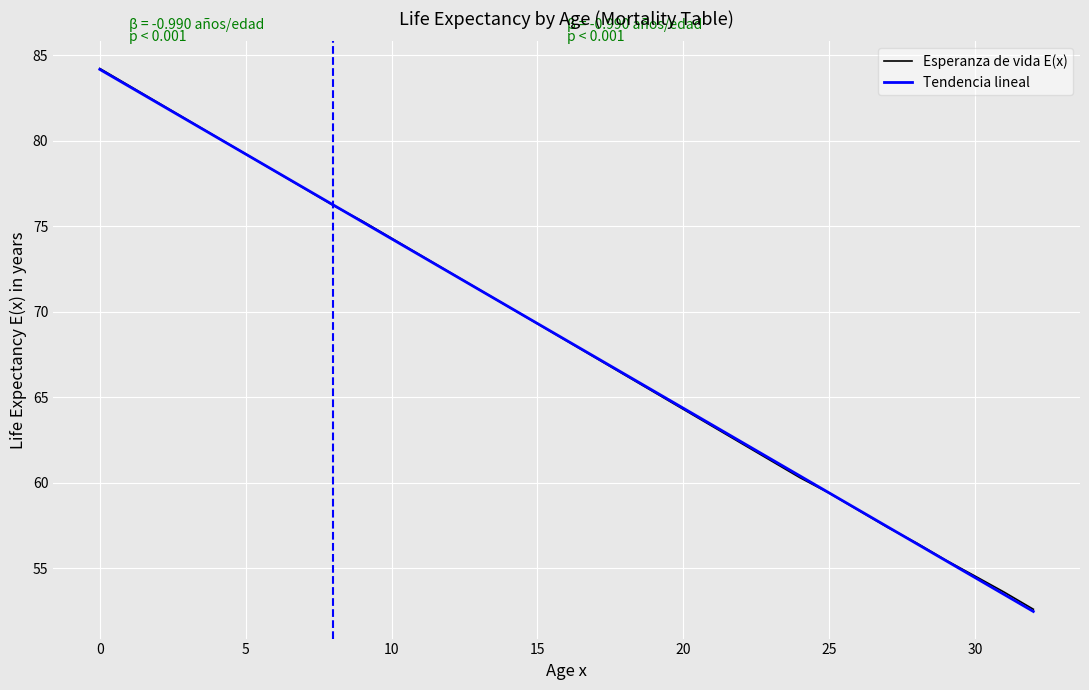

What is the lowest value of the Esperanza de vida E(x) series?

52.6